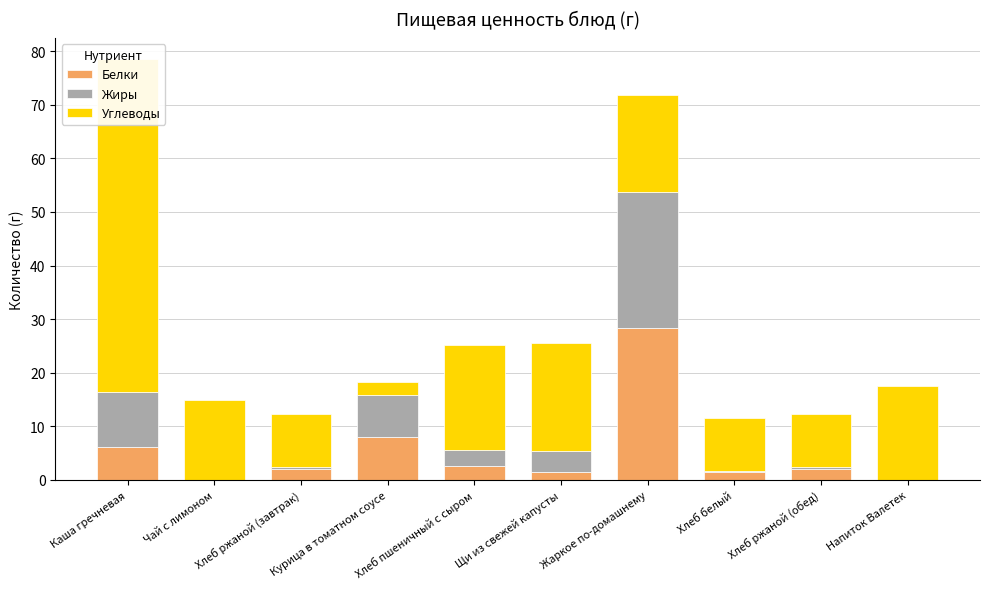

How many values in the Жиры series are below 2?

5